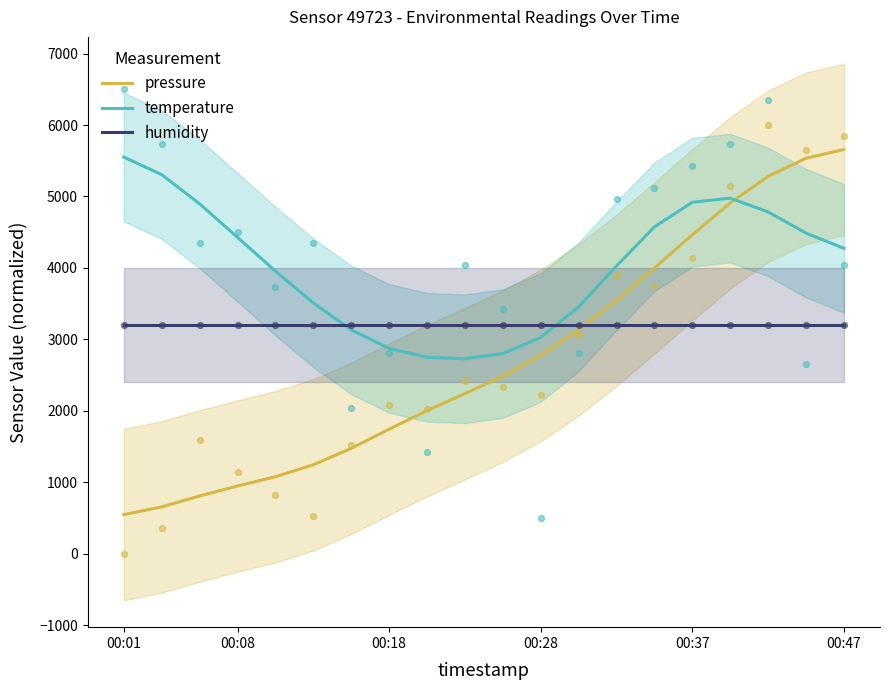

Which series contains the highest Y value?

pressure